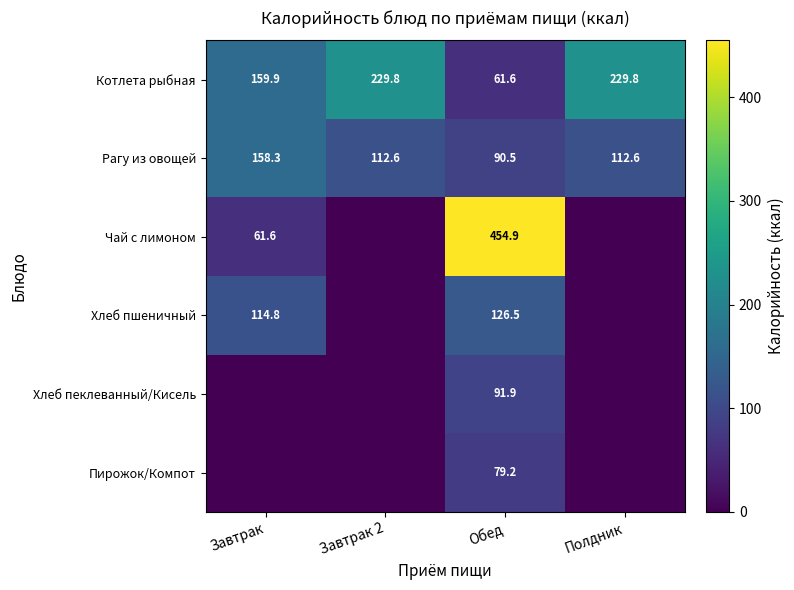

What is the difference between the highest and lowest values at Обед?

393.3